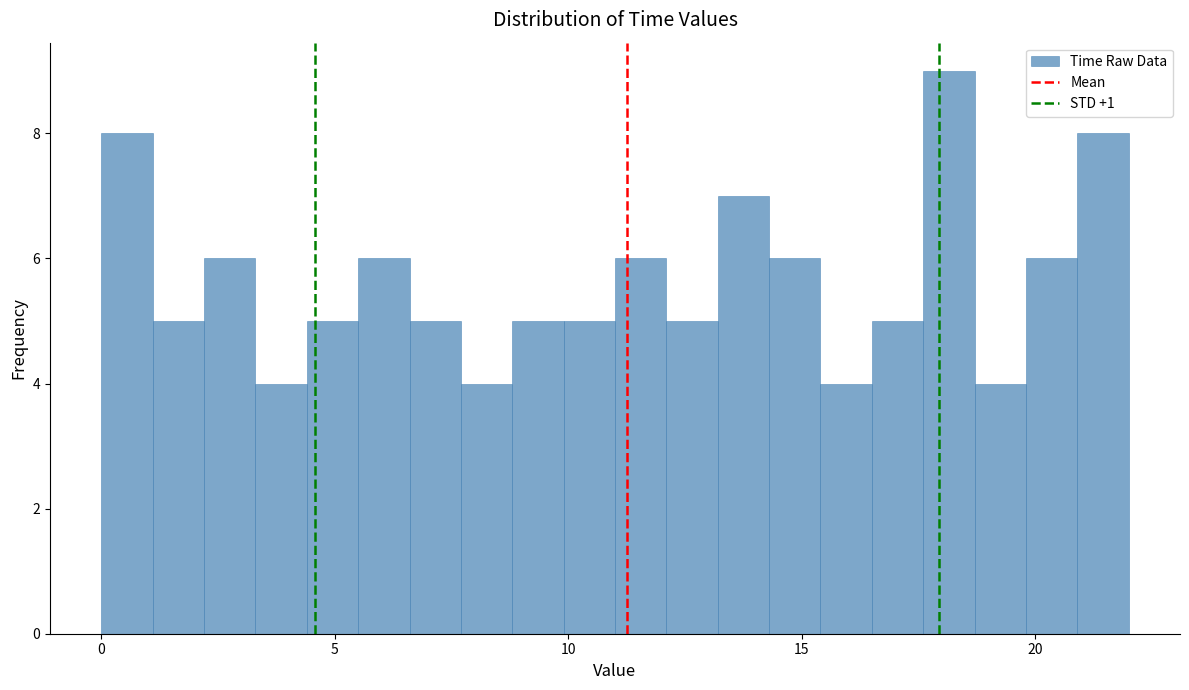

Read against the x-axis, roughly where is the centre of the tallest bar?

18.0